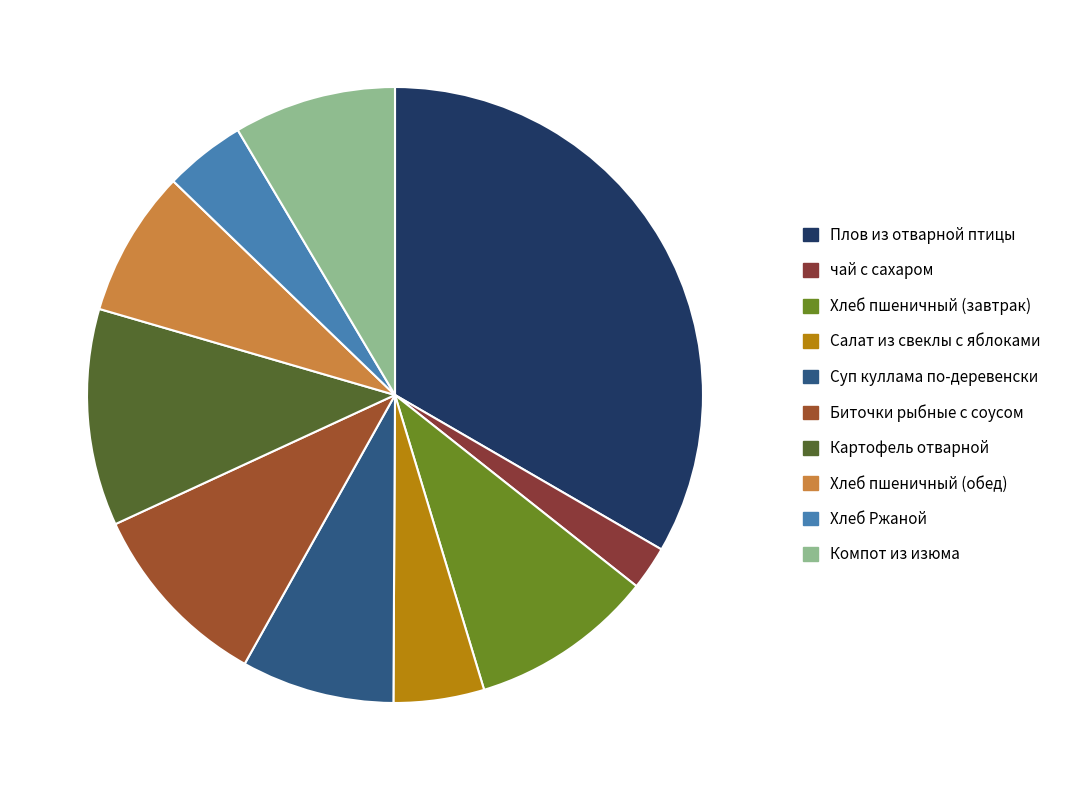

Which has a higher value, Компот из изюма or Картофель отварной?

Картофель отварной